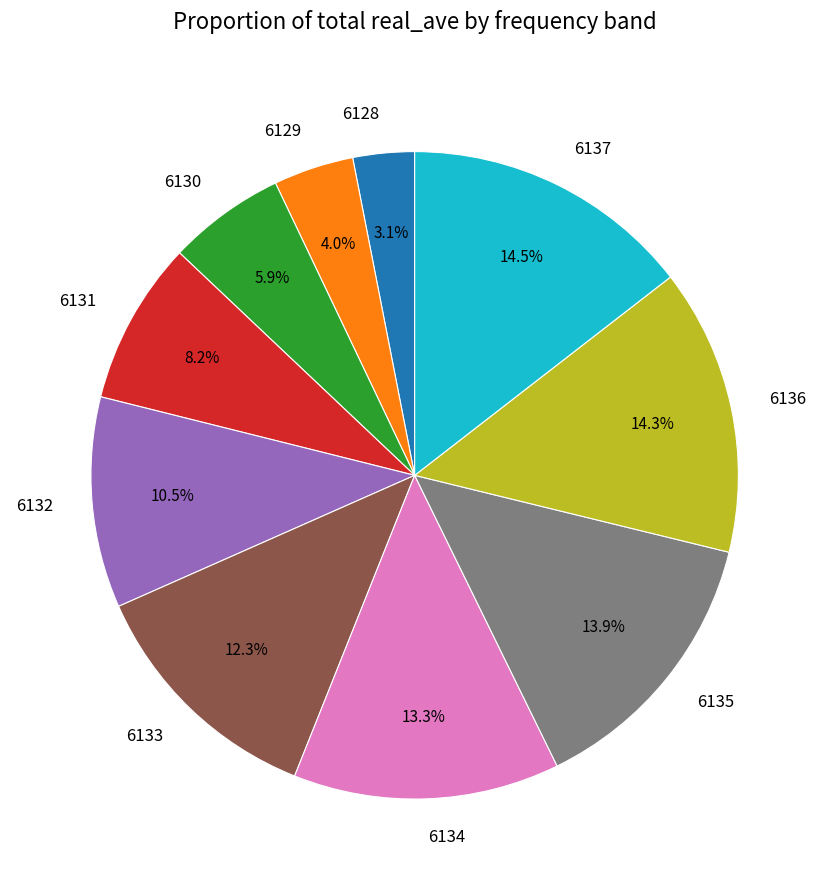

What percentage do 6129 and 6134 together represent?

17.3%